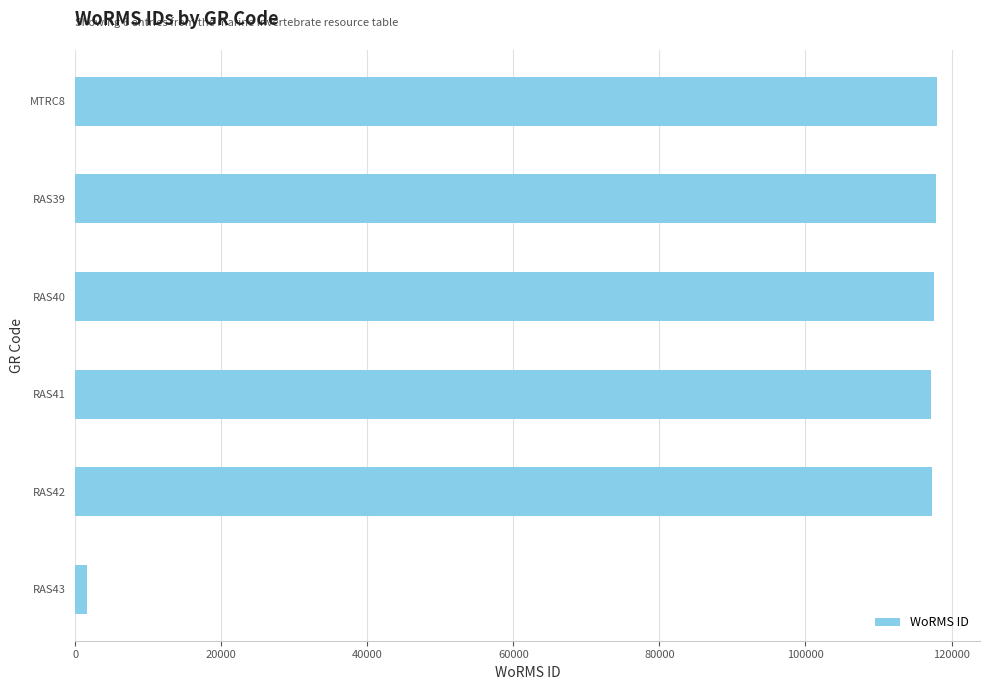

How many distinct data groups are displayed?

1